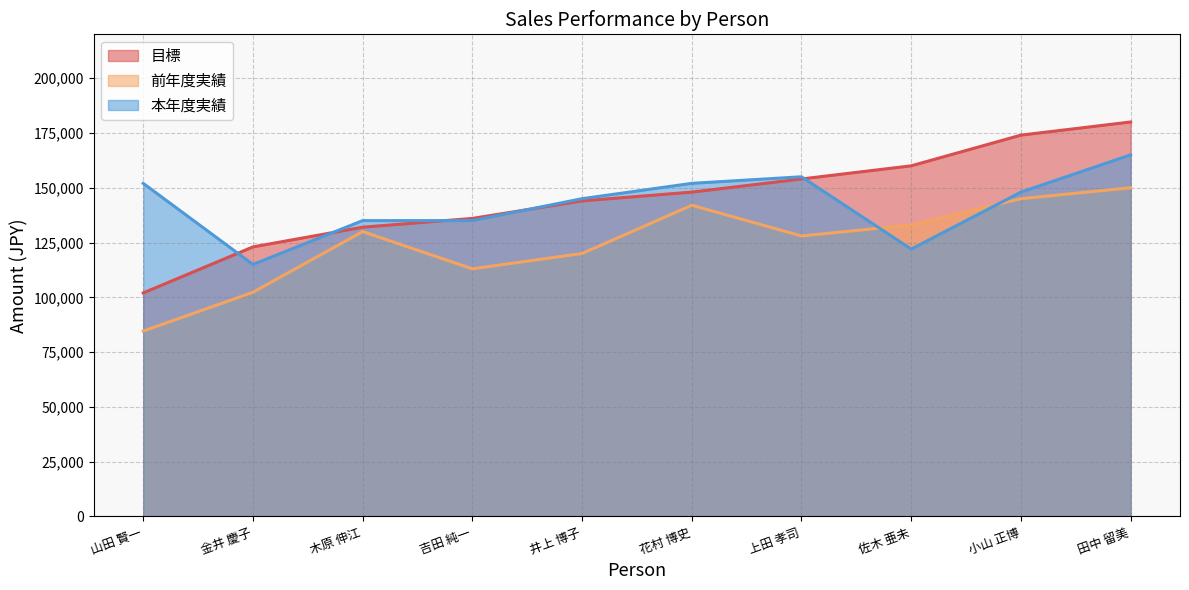

Which series has the largest total across all categories?

目標